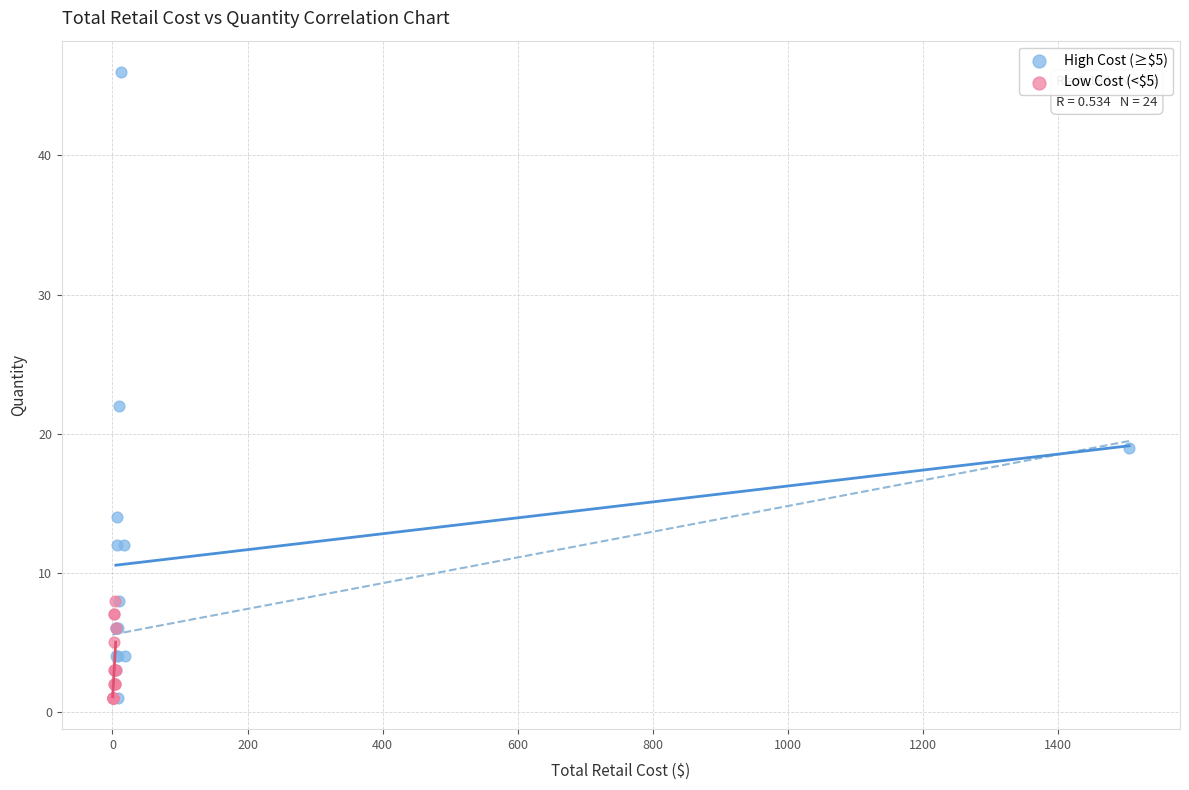

Which series reaches the maximum Y coordinate?

High Cost (≥$5)